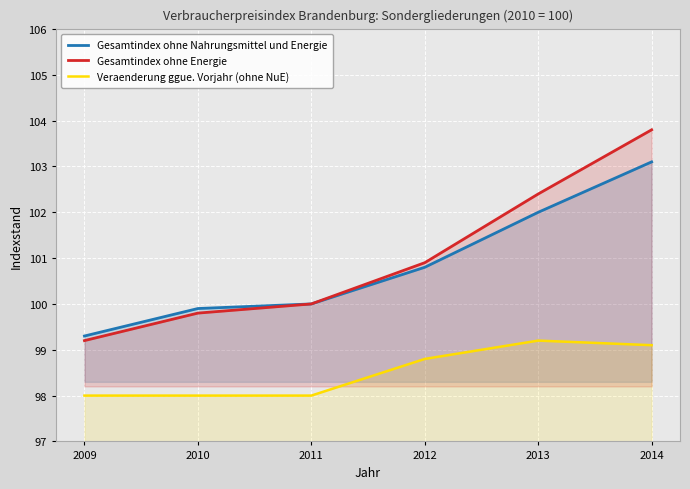

True or false: Gesamtindex ohne Nahrungsmittel und Energie and Gesamtindex ohne Energie cross at least once.

False